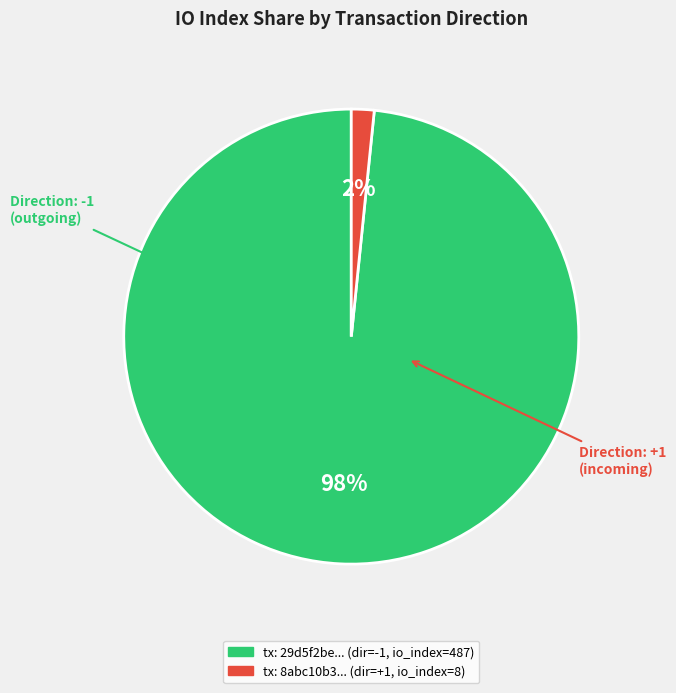

Is there any slice that represents more than half of the pie?

Yes